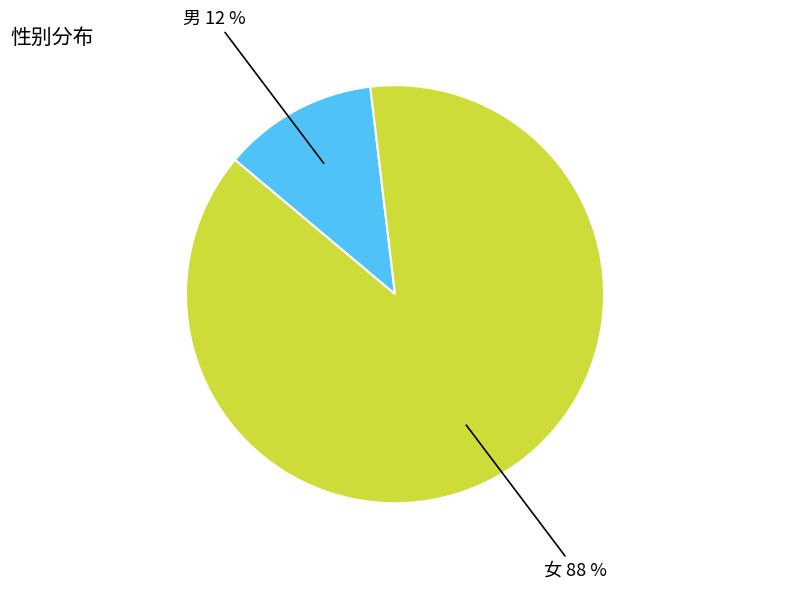

Is there a majority slice in this chart?

Yes